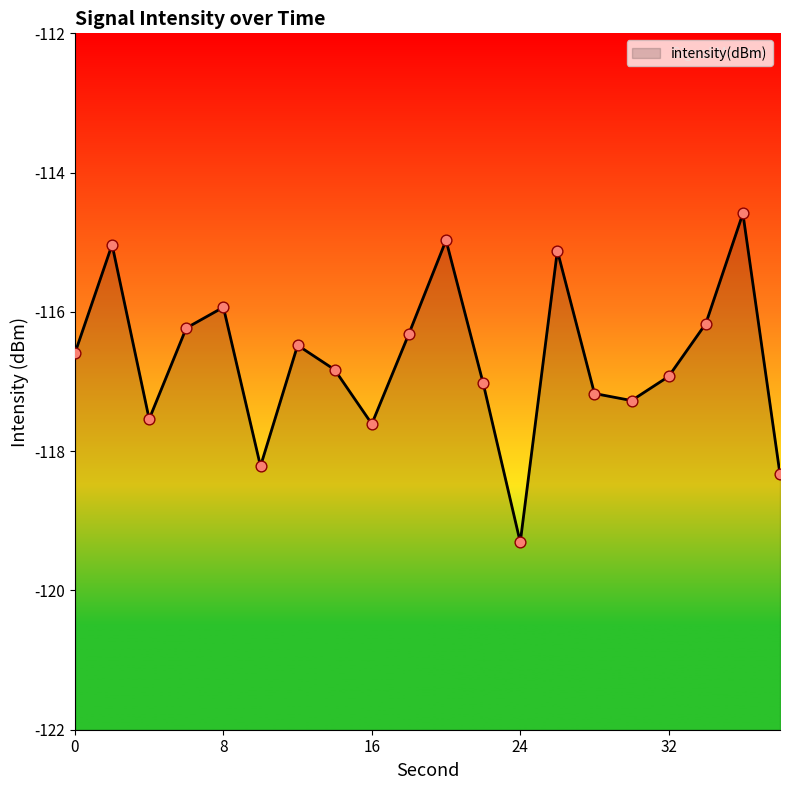

What is the change in value from 14 to 22?

-0.2